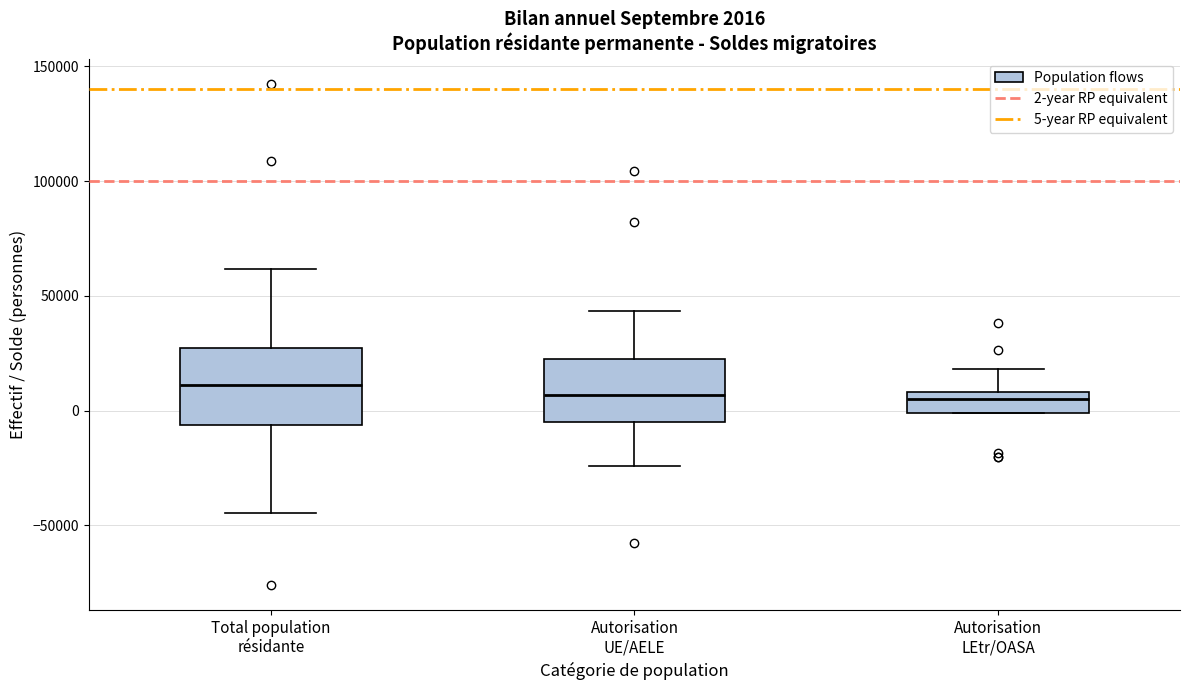

Which box is the tallest, from its lower edge to its upper edge?

Total population résidante